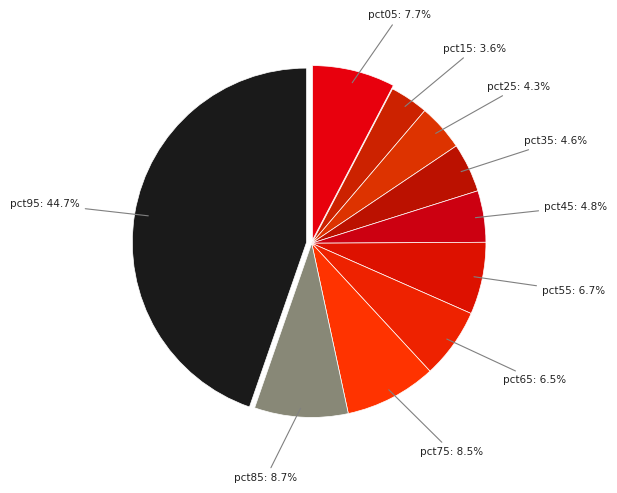

How many segments does this pie chart have?

10